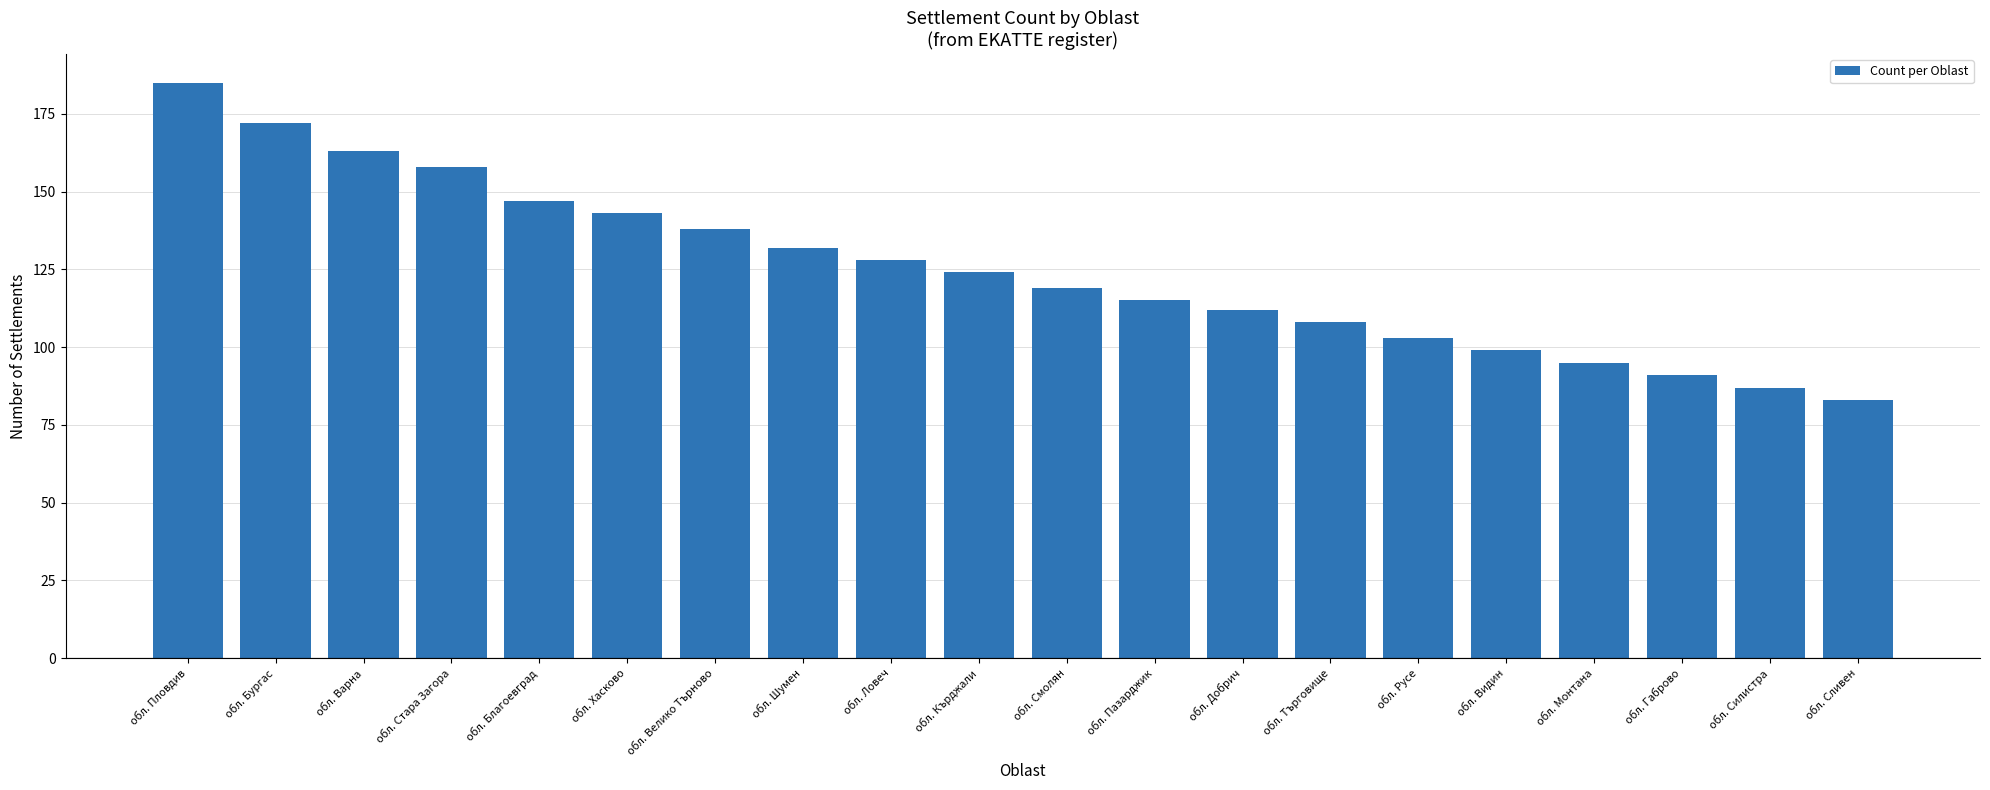

What is the sum of all values?

2502